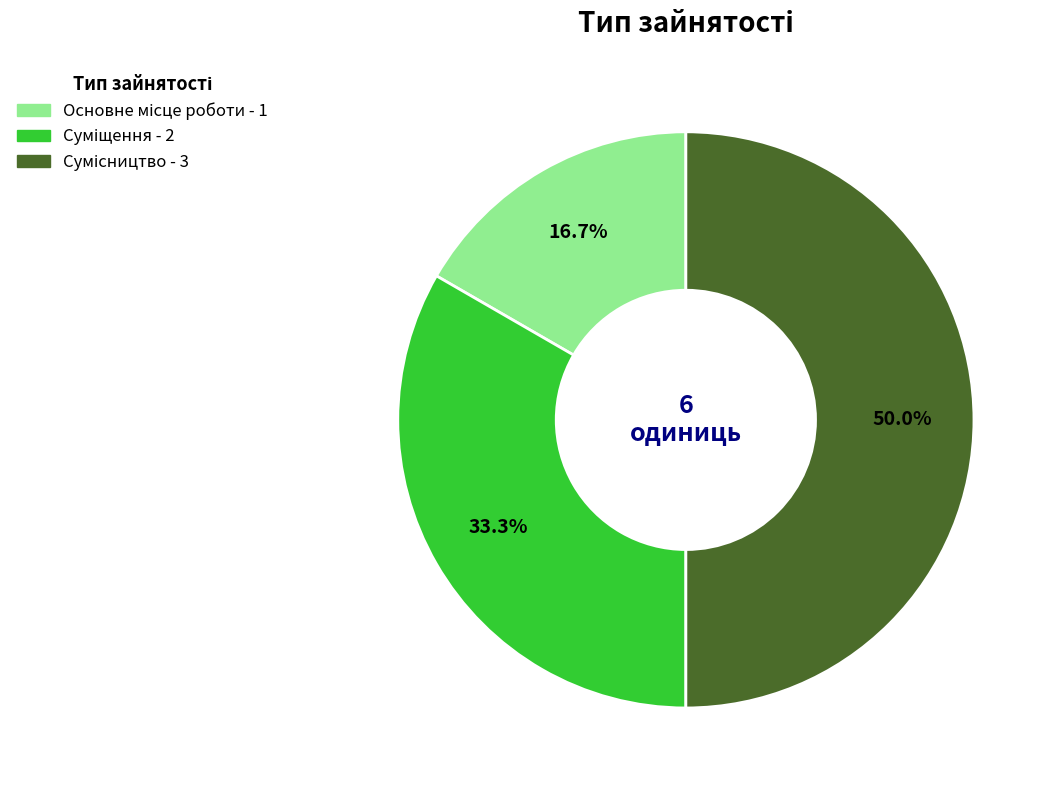

Count the number of slices in the pie.

3